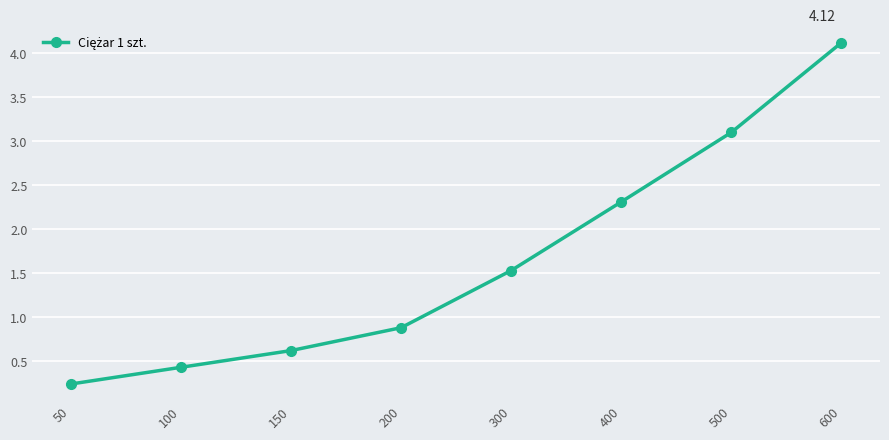

What is the maximum value shown in the chart?

4.1